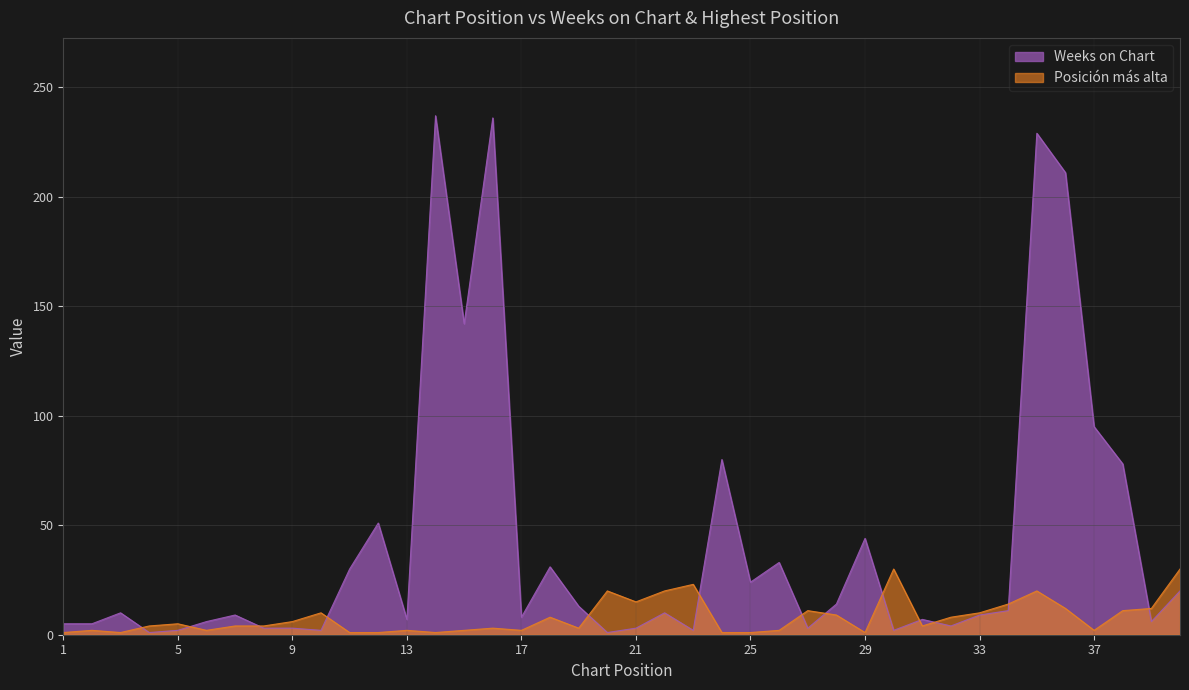

True or false: Weeks on Chart has more than 0 interior local peaks.

True